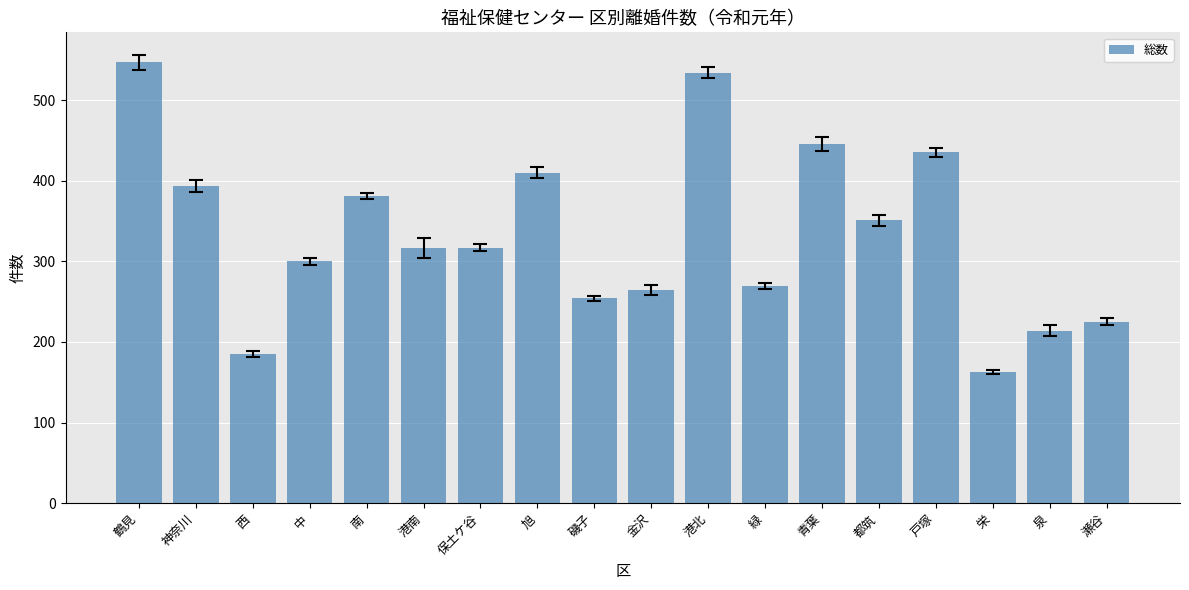

What is the change in value from 旭 to 泉?

-196